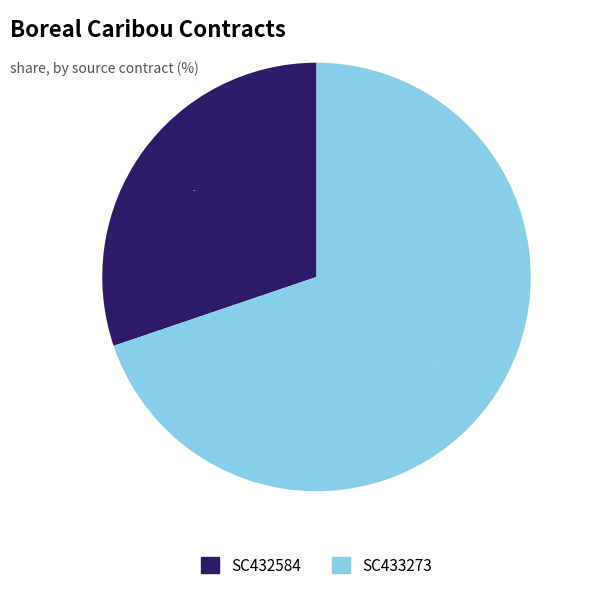

Is there a majority slice in this chart?

Yes